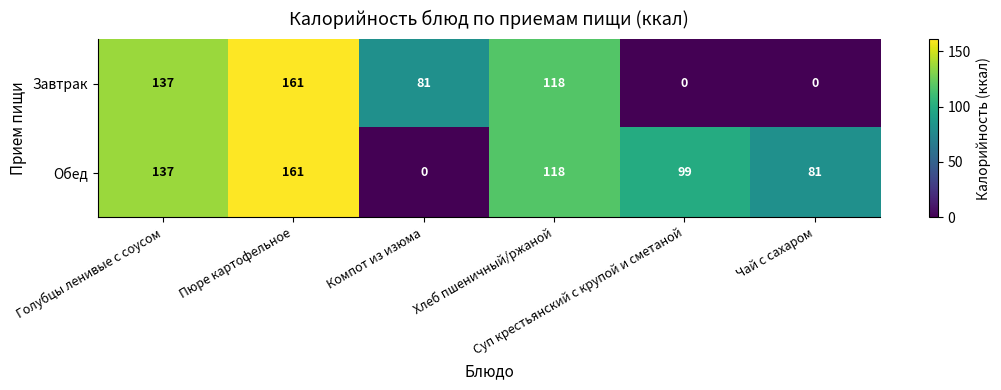

Count the number of data series in this chart.

2